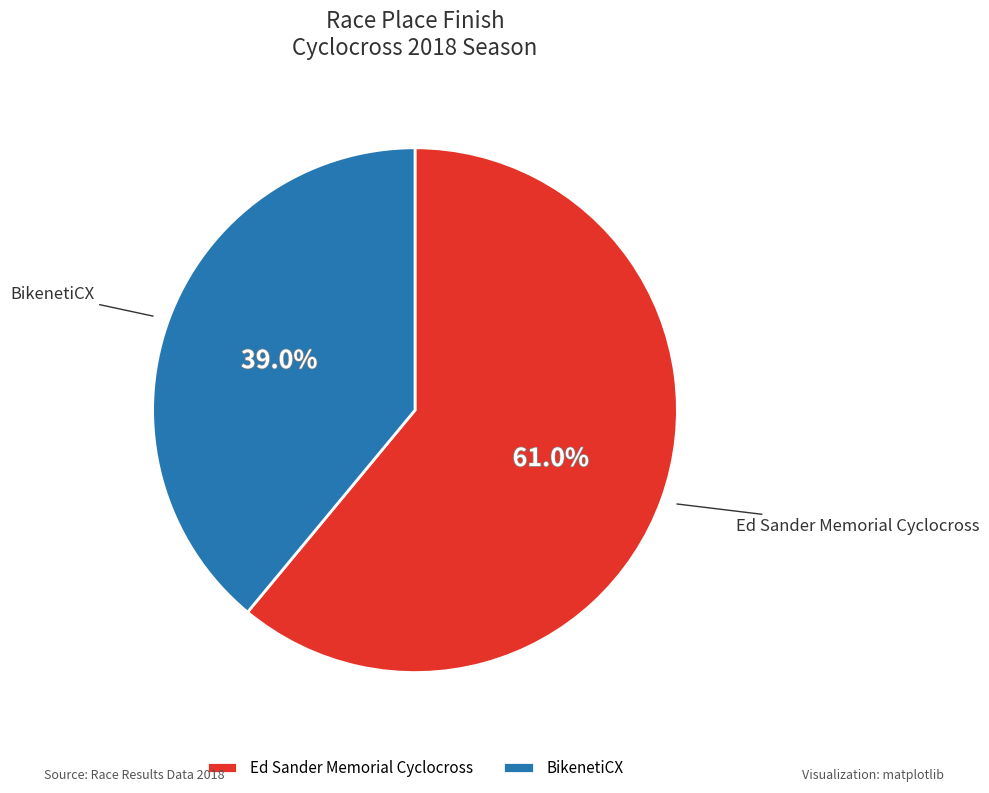

How many slices are in this pie chart?

2